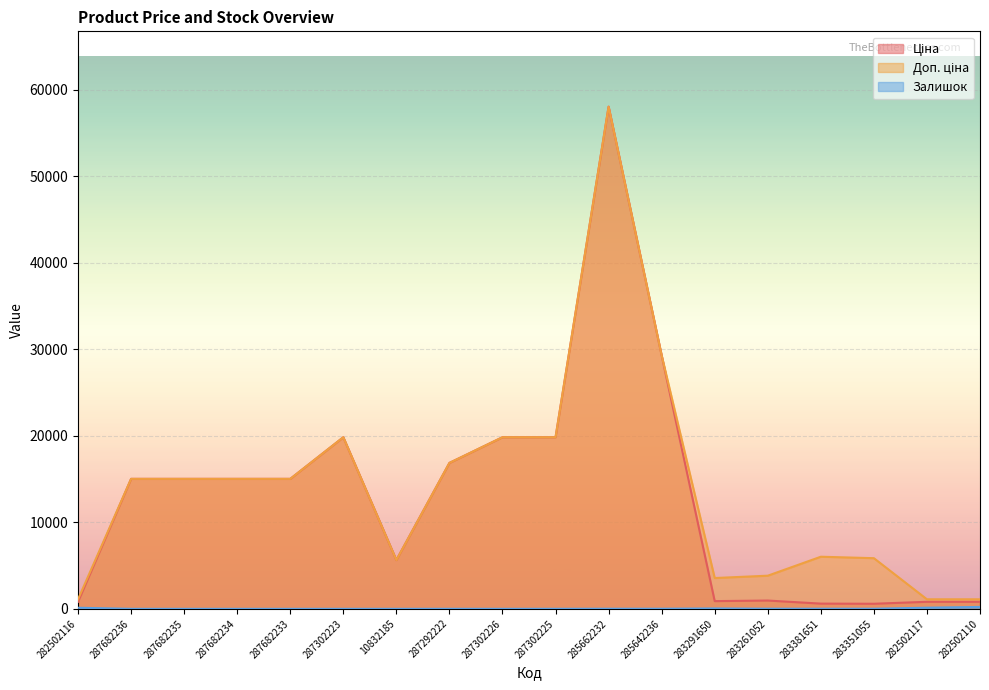

How many lines are shown in the chart?

3